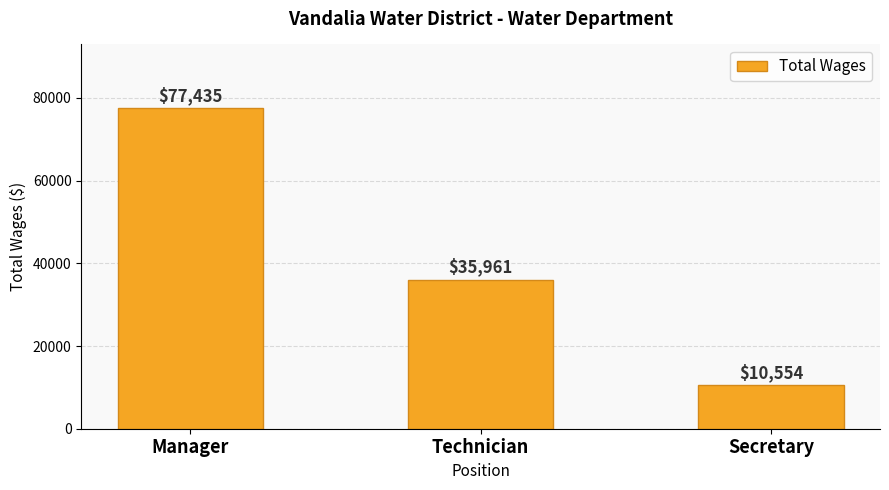

Rank the categories by value from highest to lowest.

Manager, Technician, Secretary